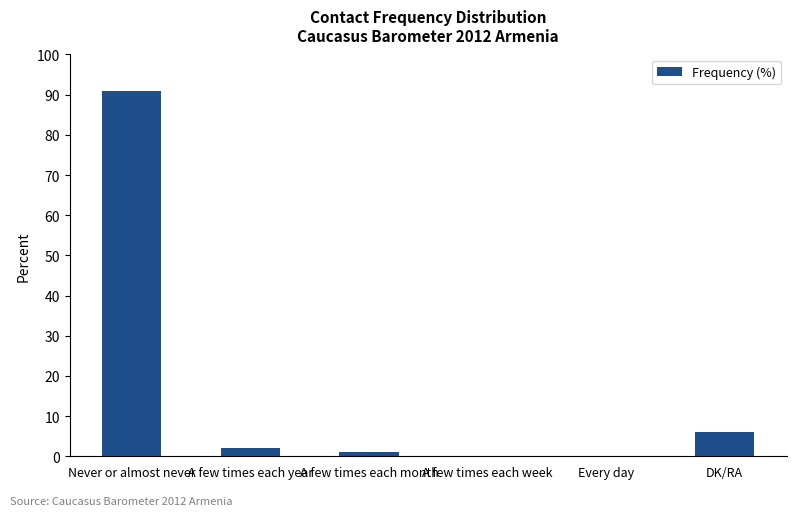

What is the sum of all values?

100